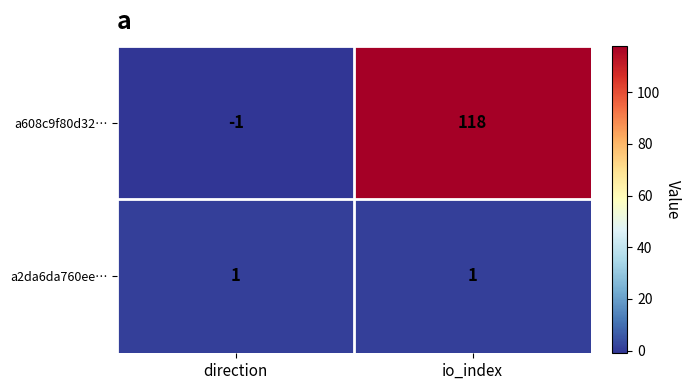

Between direction and io_index, which series saw the biggest shift?

a608c9f80d32…